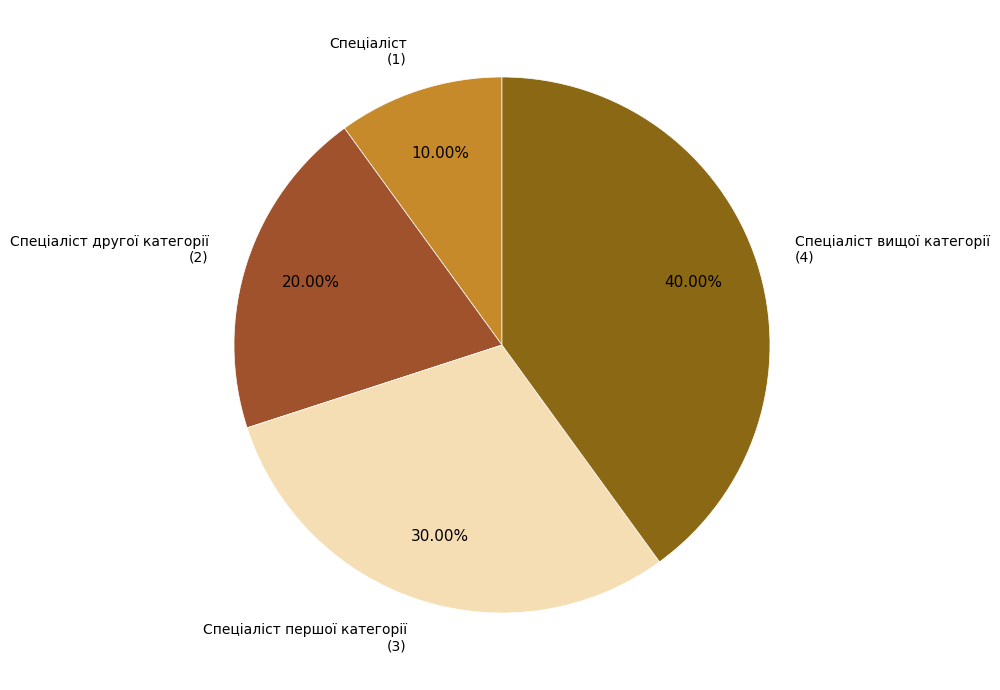

Does Спеціаліст вищої категорії account for over 50% of the chart?

No